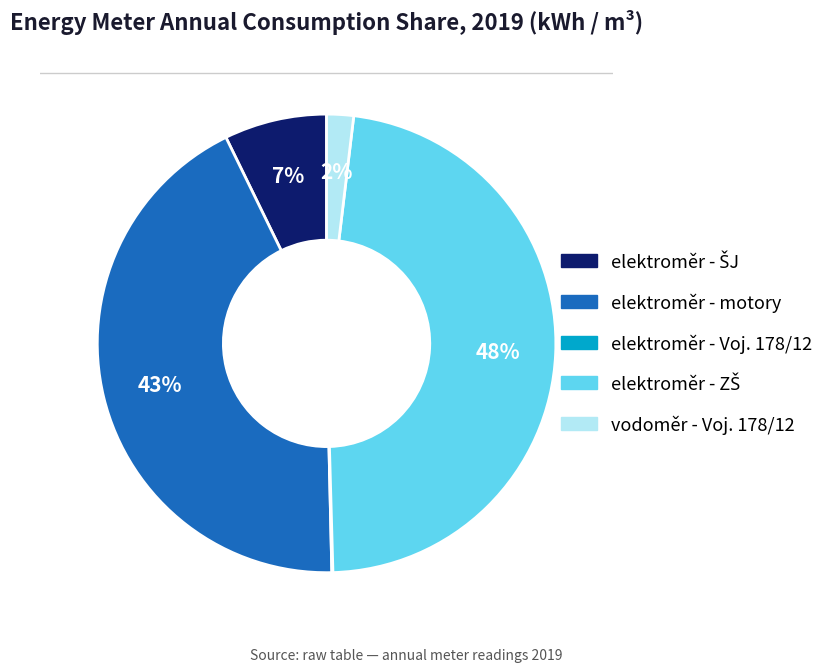

To the nearest percent, what portion does elektroměr - motory represent?

43%